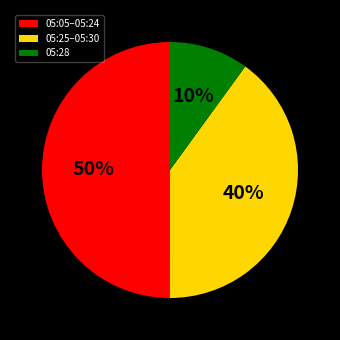

Is the sum of 05:28 and 05:05–05:24 greater than half?

Yes